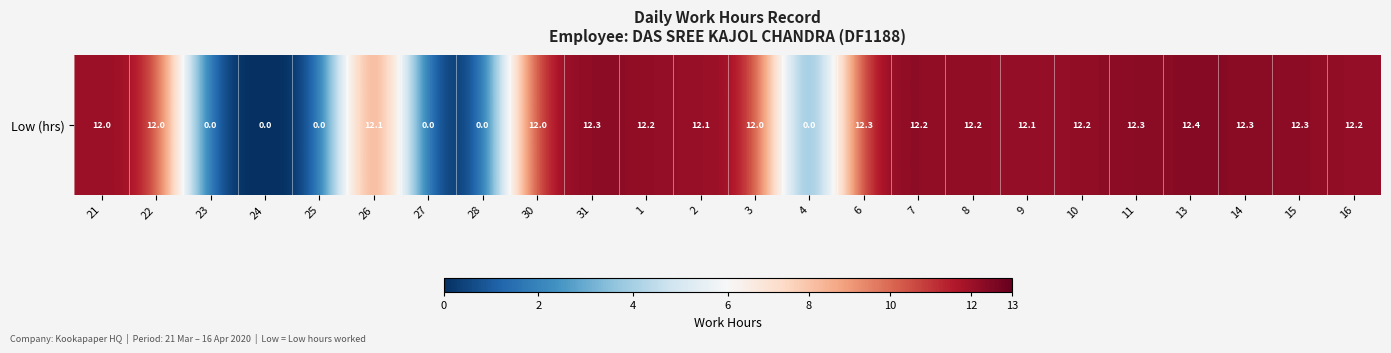

Is it true that the value at 27 is 8.0?

False